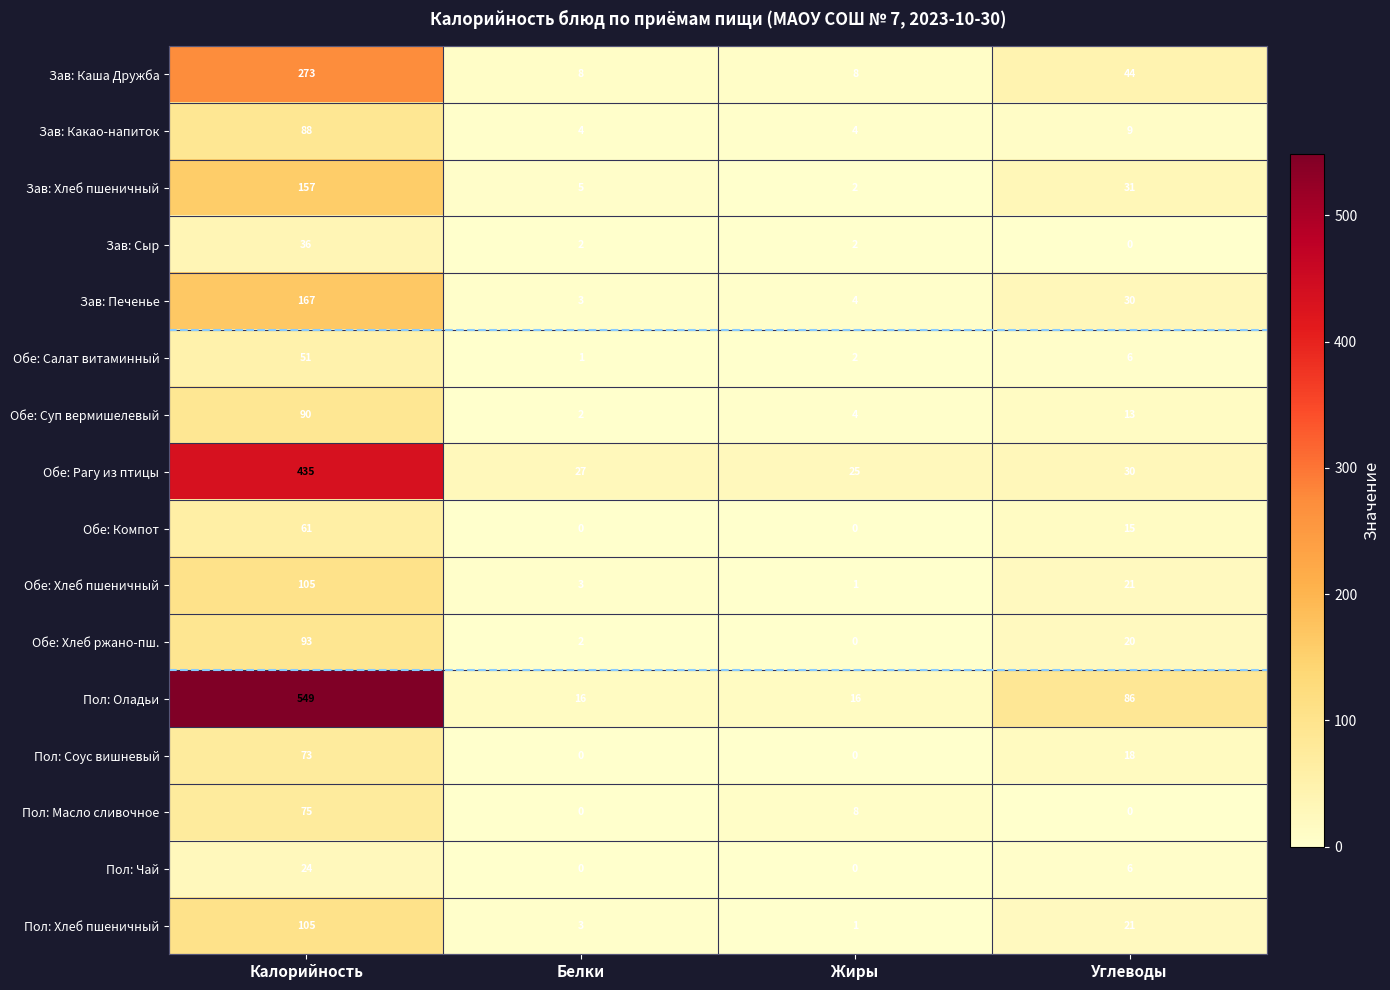

What is the greatest value displayed?

549